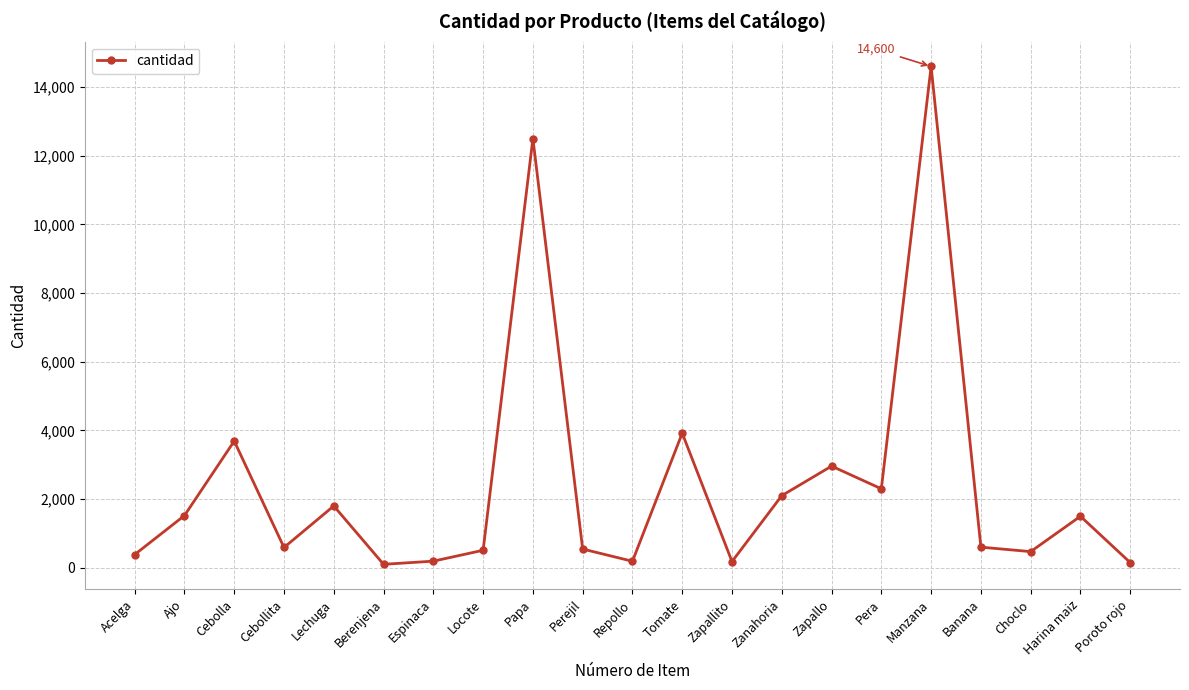

What is the sum of all values?

50799